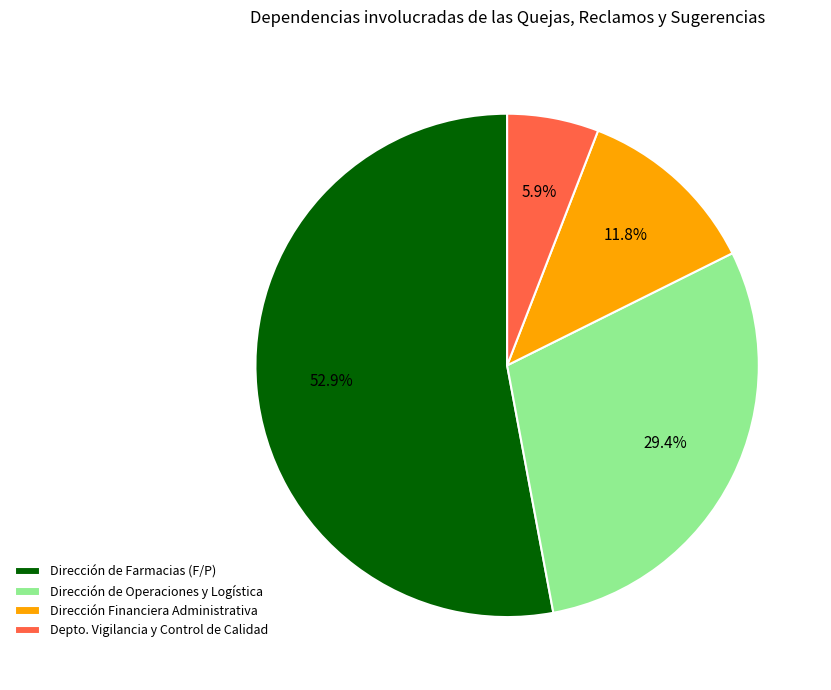

How many slices are in this pie chart?

4